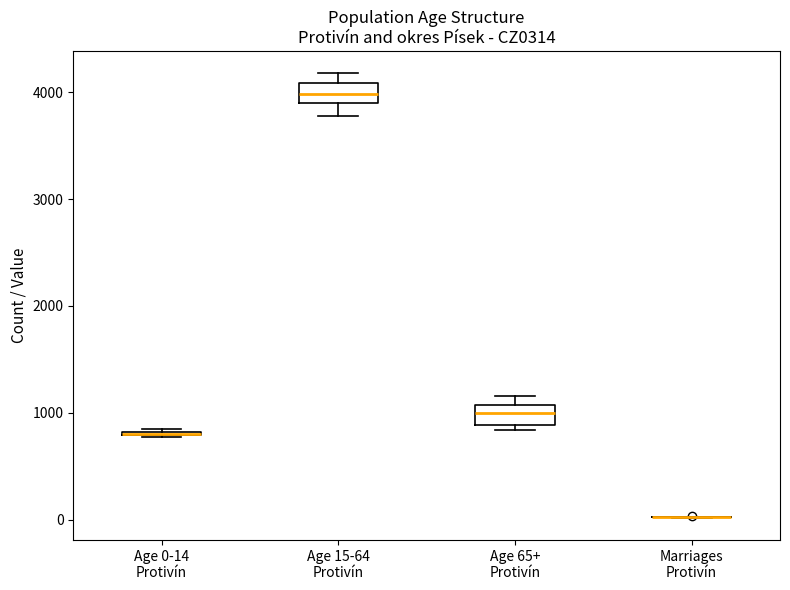

Reading left to right, read every box against the y-axis: the position of its median line, the range the box covers, and the ends of its whiskers. The values are not printed on the chart, so give them approximately, as read against the axis.

Age 0-14 Protivín: box collapsed to a line at 800, whiskers 800 to 900
Age 15-64 Protivín: median 4000, box 3900 to 4100, whiskers 3800 to 4200
Age 65+ Protivín: median 1000, box 900 to 1100, whiskers 800 to 1200
Marriages Protivín: box collapsed to a line at 0, whiskers 0 to 0